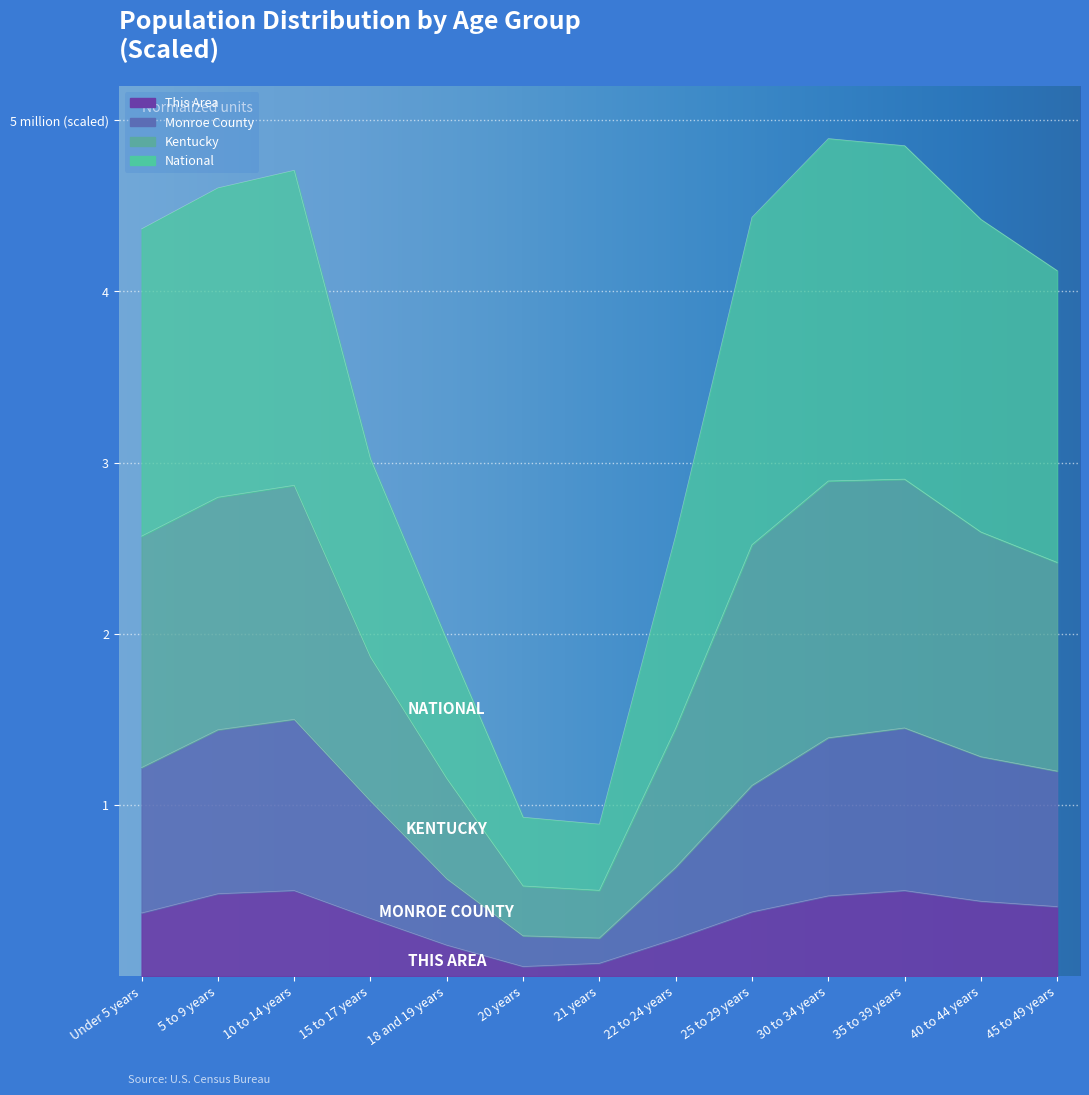

What are all the series names shown in the legend?

This Area, Monroe County, Kentucky, National